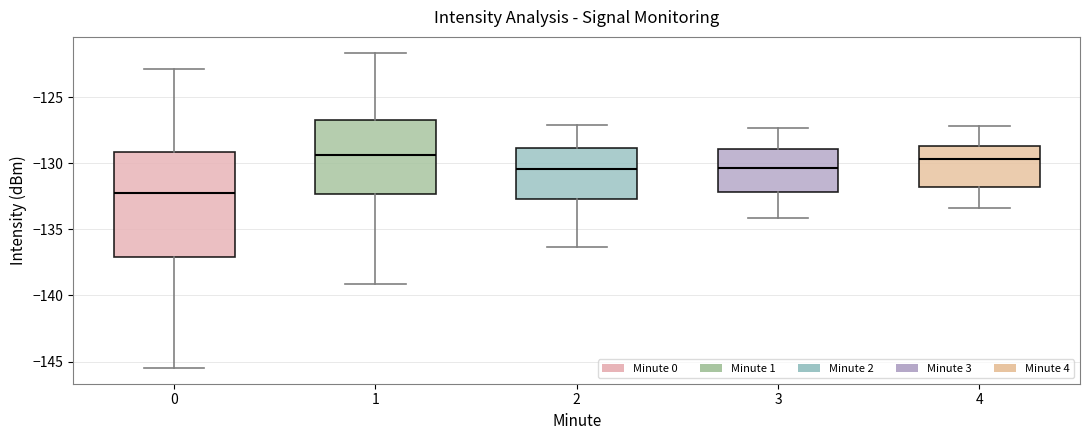

Which box is the tallest, from its lower edge to its upper edge?

0